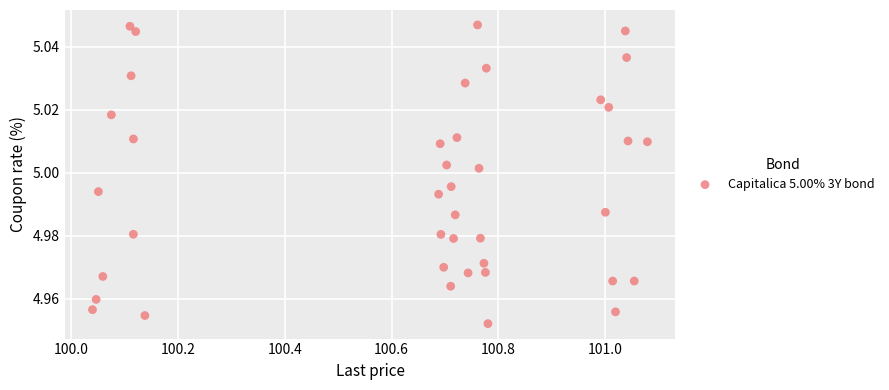

What is the range of X values (max minus min)?

1.0